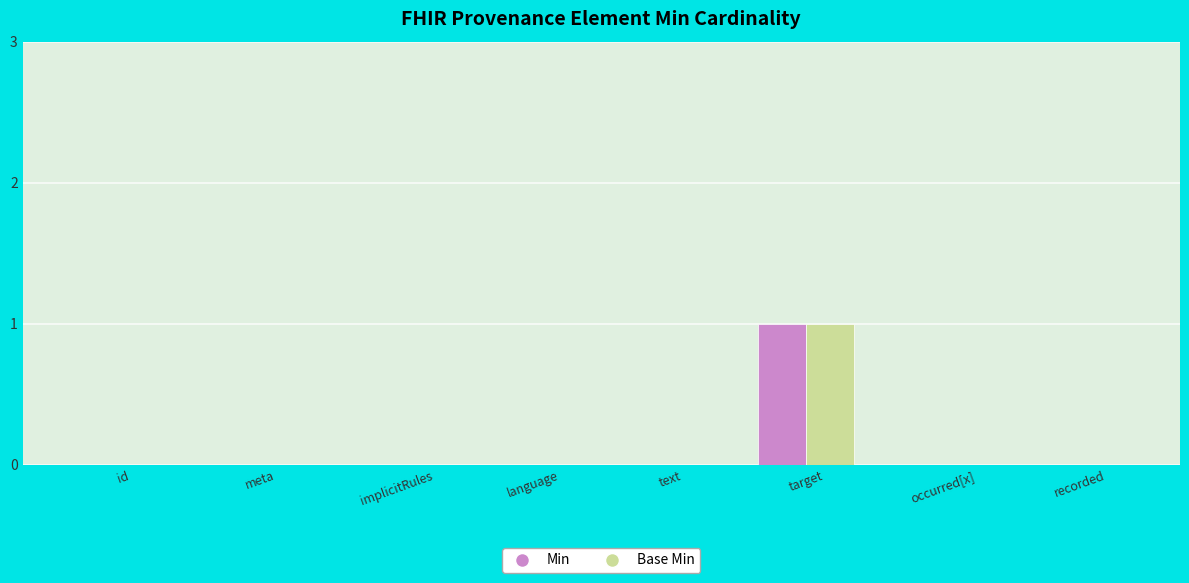

Is it true that Min equals 0 at id?

True